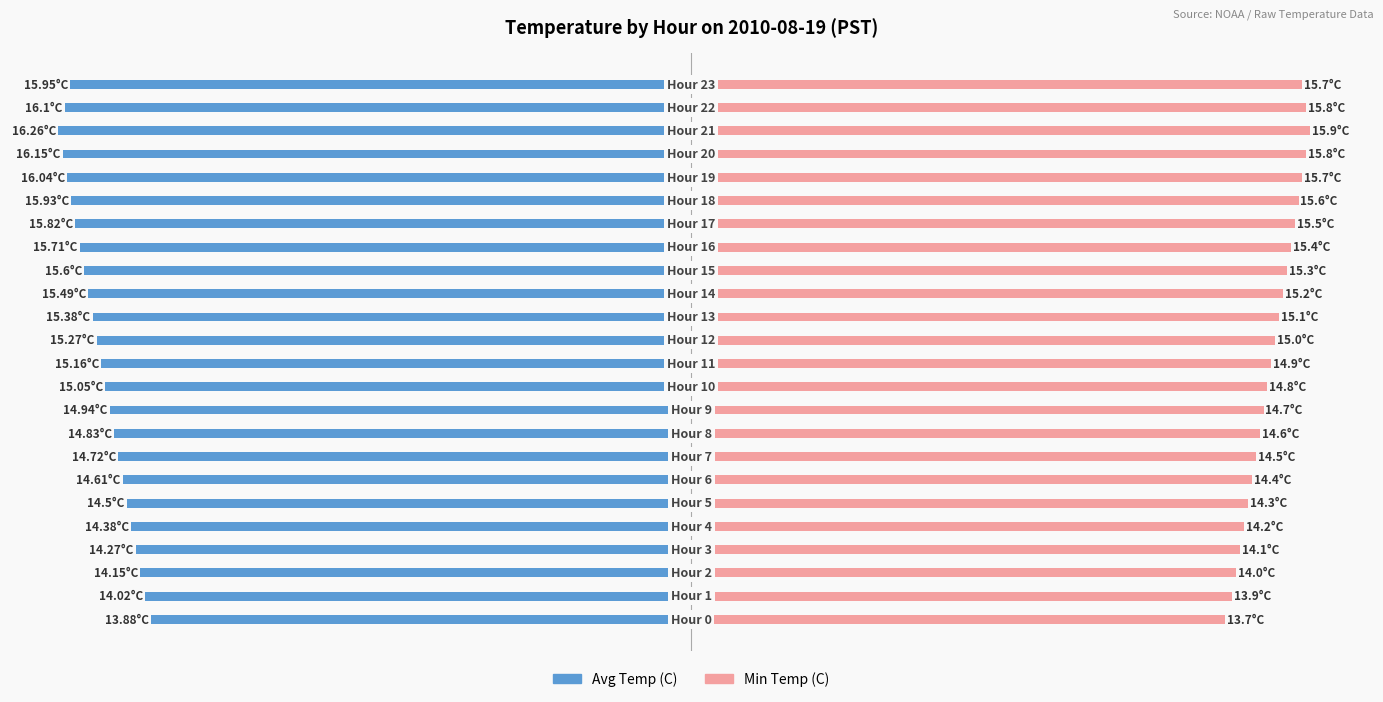

How many series are shown in this chart?

2